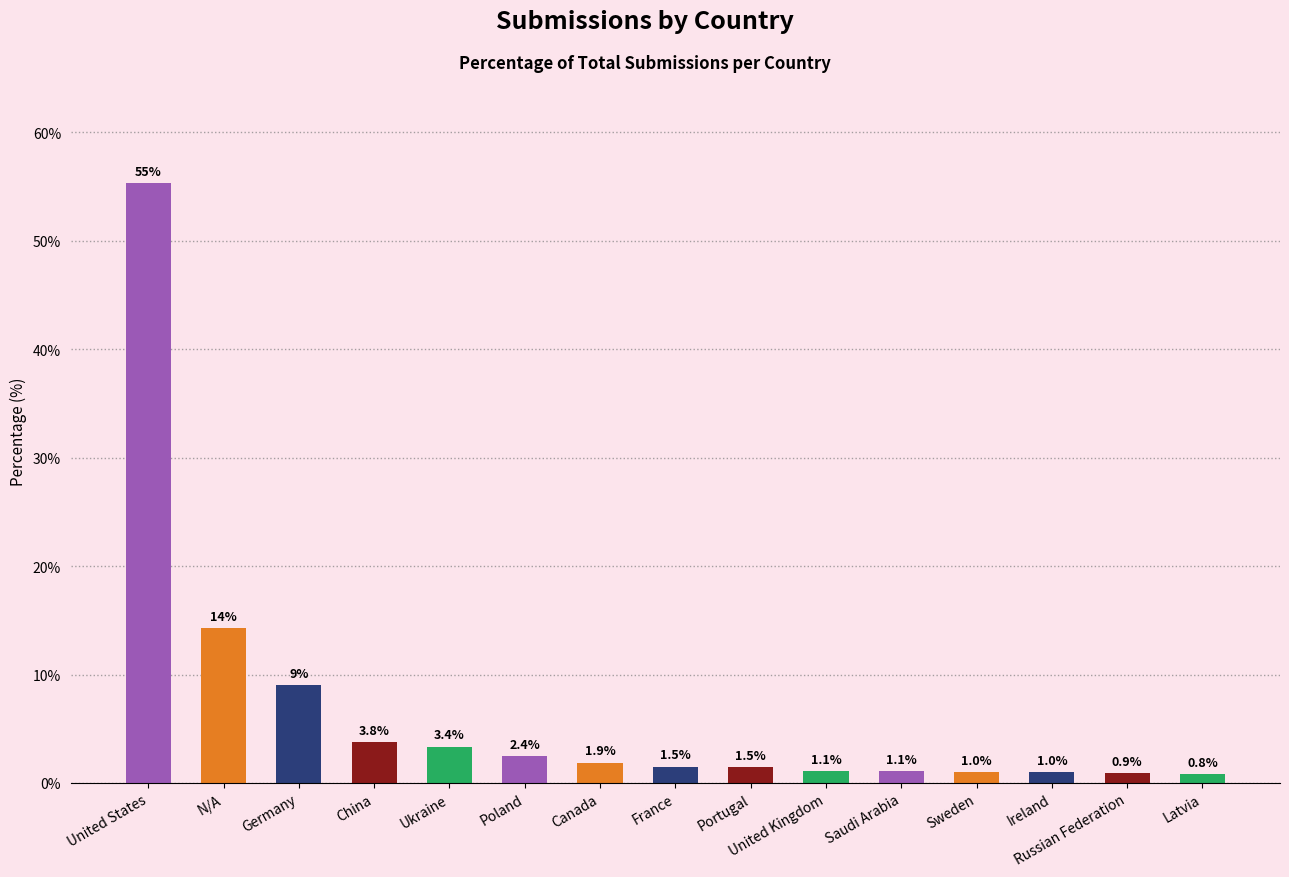

How many data points are above 1?

12